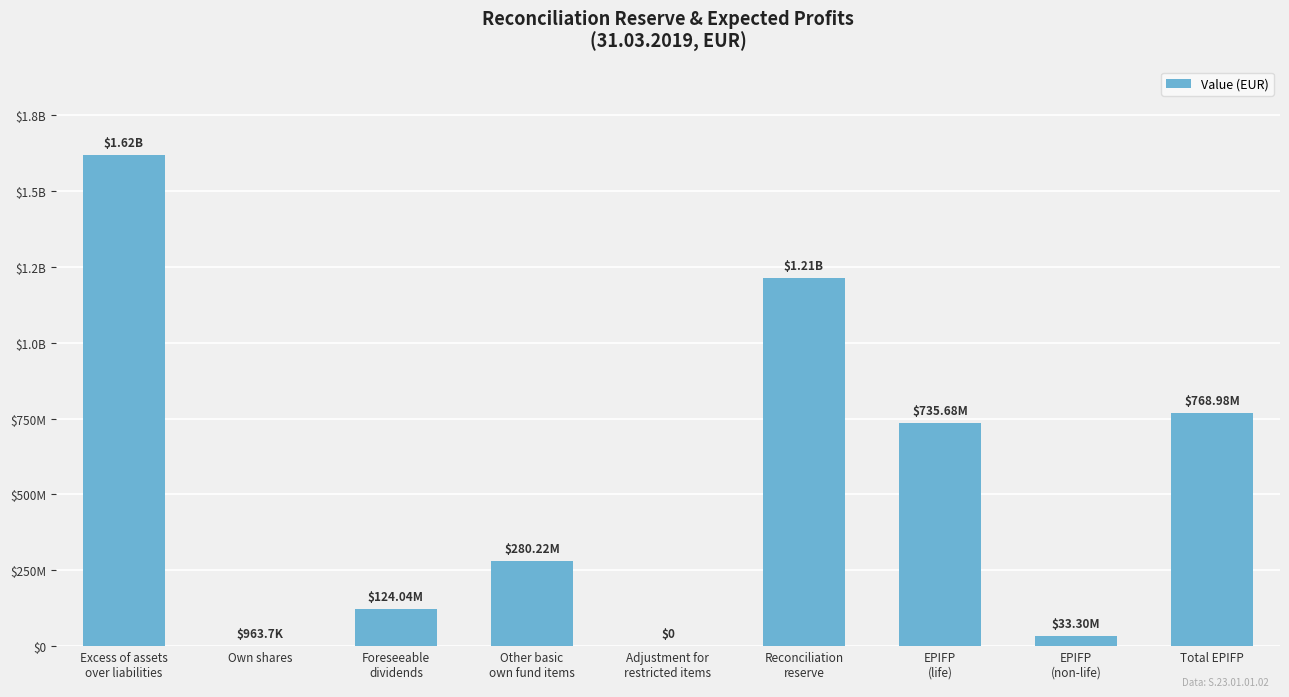

Reading left to right, extract all data points from this chart.

1619176716.9	963740.0	124035169.3	280224246.9	0.0	1213953560.7	735682670.9	33299180.5	768981851.4